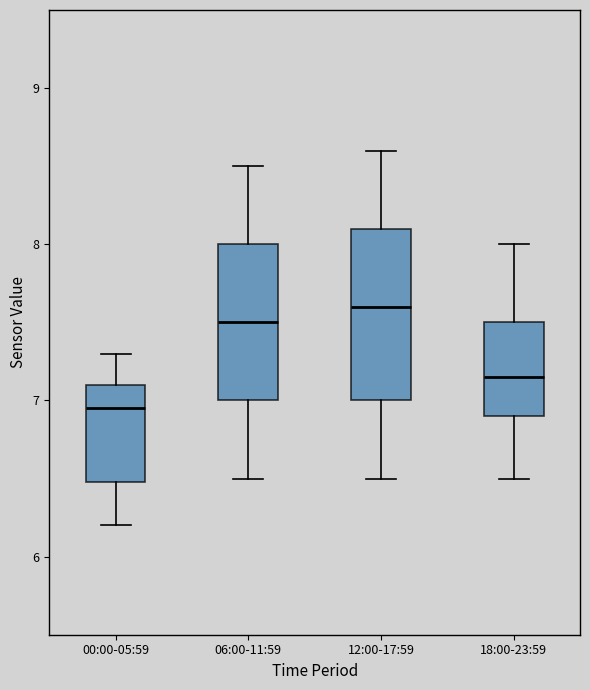

Reading left to right, read every box against the y-axis: the position of its median line, the range the box covers, and the ends of its whiskers. The values are not printed on the chart, so give them approximately, as read against the axis.

00:00-05:59: median 7.0, box 6.5 to 7.1, whiskers 6.2 to 7.3
06:00-11:59: median 7.5, box 7.0 to 8.0, whiskers 6.5 to 8.5
12:00-17:59: median 7.6, box 7.0 to 8.1, whiskers 6.5 to 8.6
18:00-23:59: median 7.2, box 6.9 to 7.5, whiskers 6.5 to 8.0